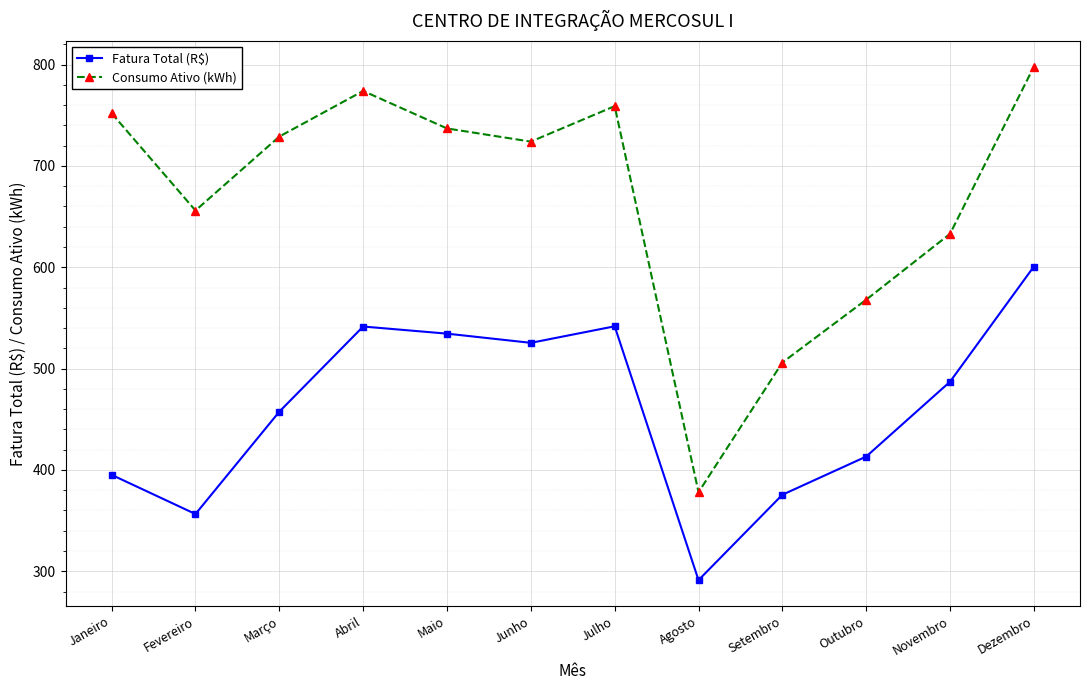

What is the sum of the Consumo Ativo (kWh) values at Abril and Dezembro?

1572.0